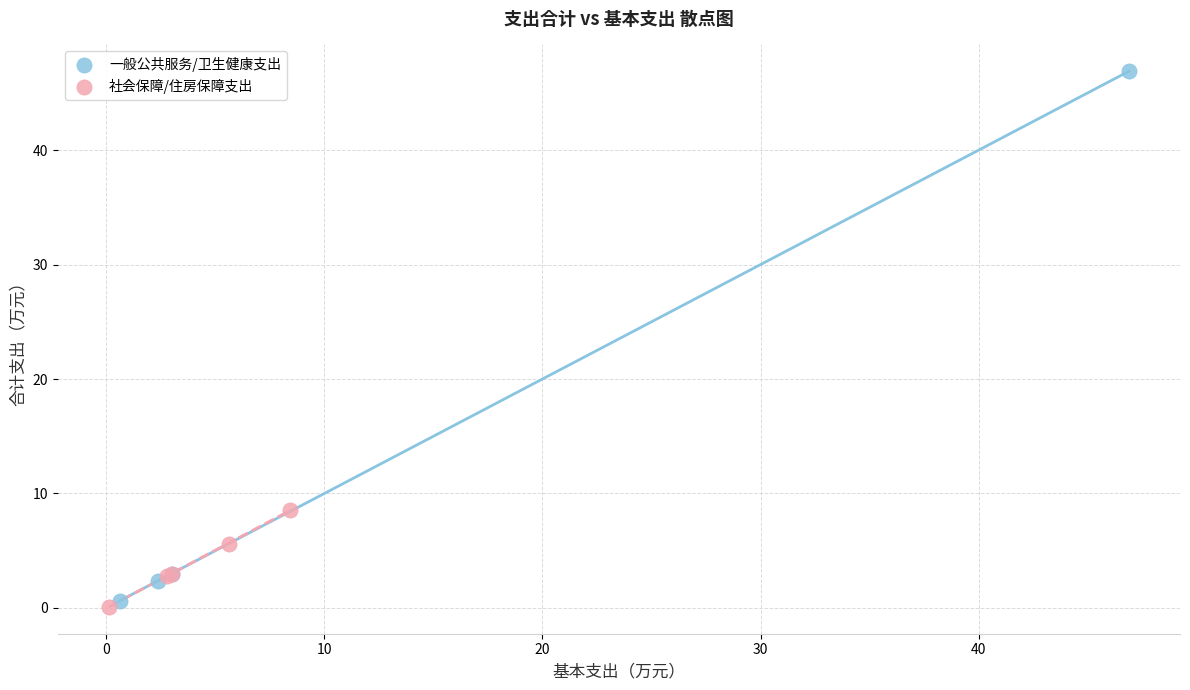

Which series contains the highest Y value?

一般公共服务/卫生健康支出